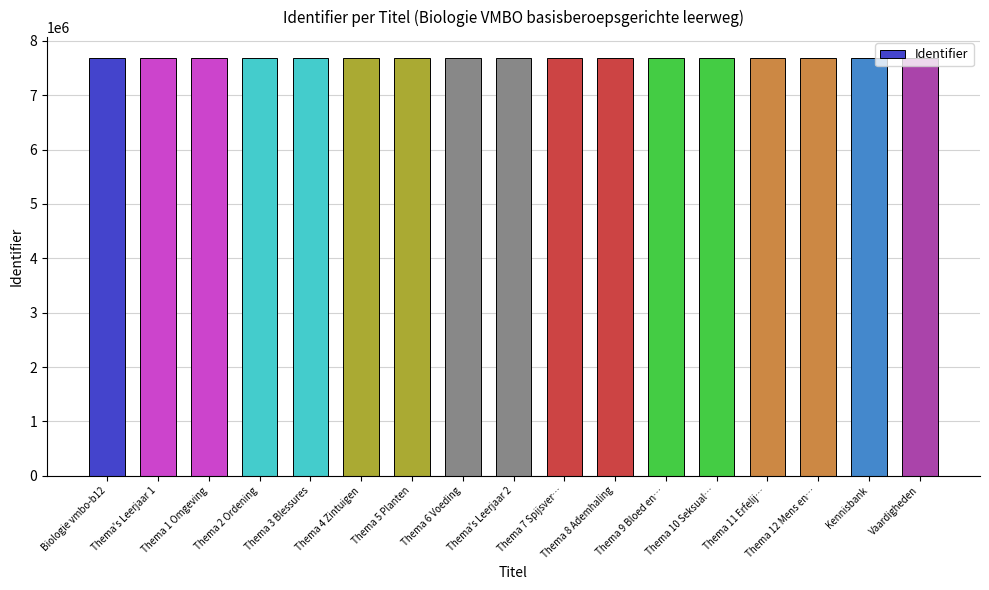

True or false: the data shows 7683424 at Thema 7 Spijsver….

True